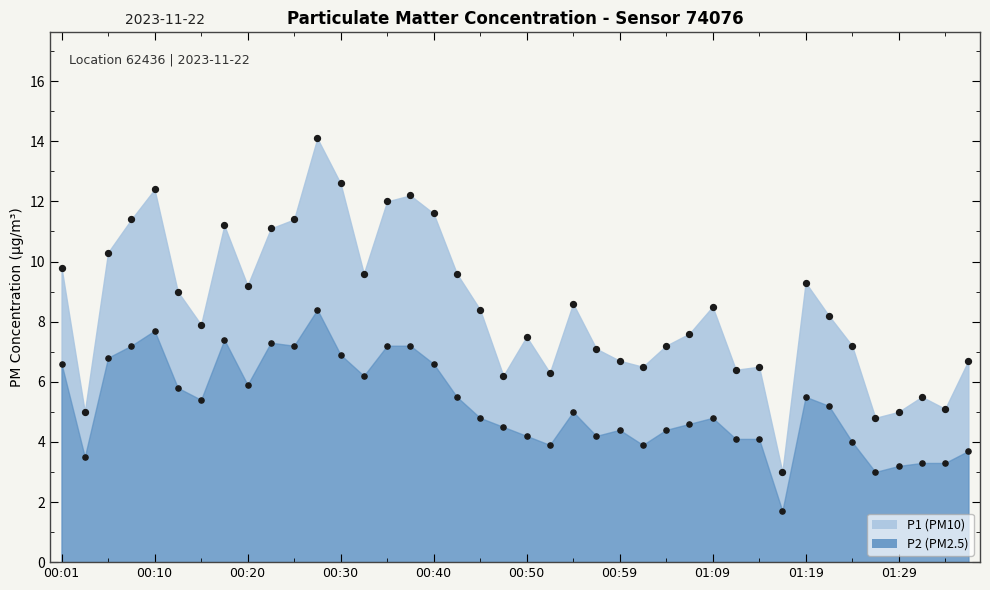

Is the value of P2 at 00:32 greater than the value of P1 at 00:59?

No